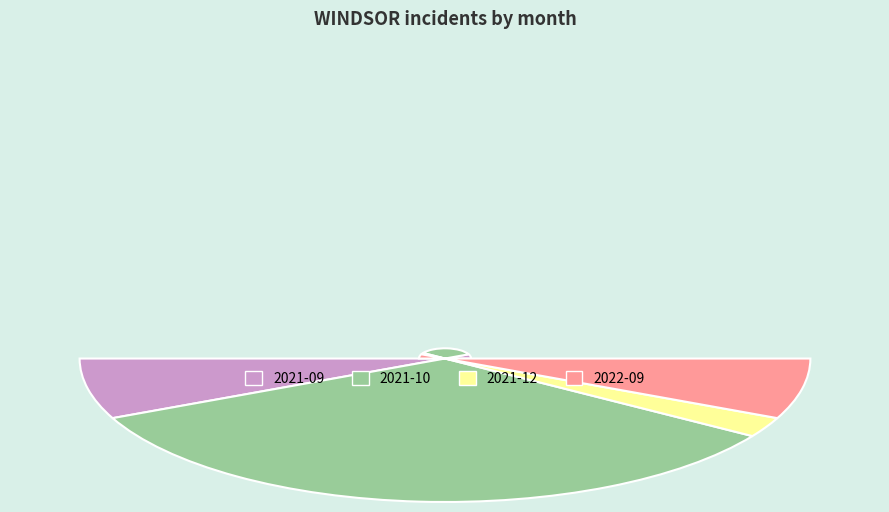

The 2021-10 slice represents 68% of the pie. True or false?

True